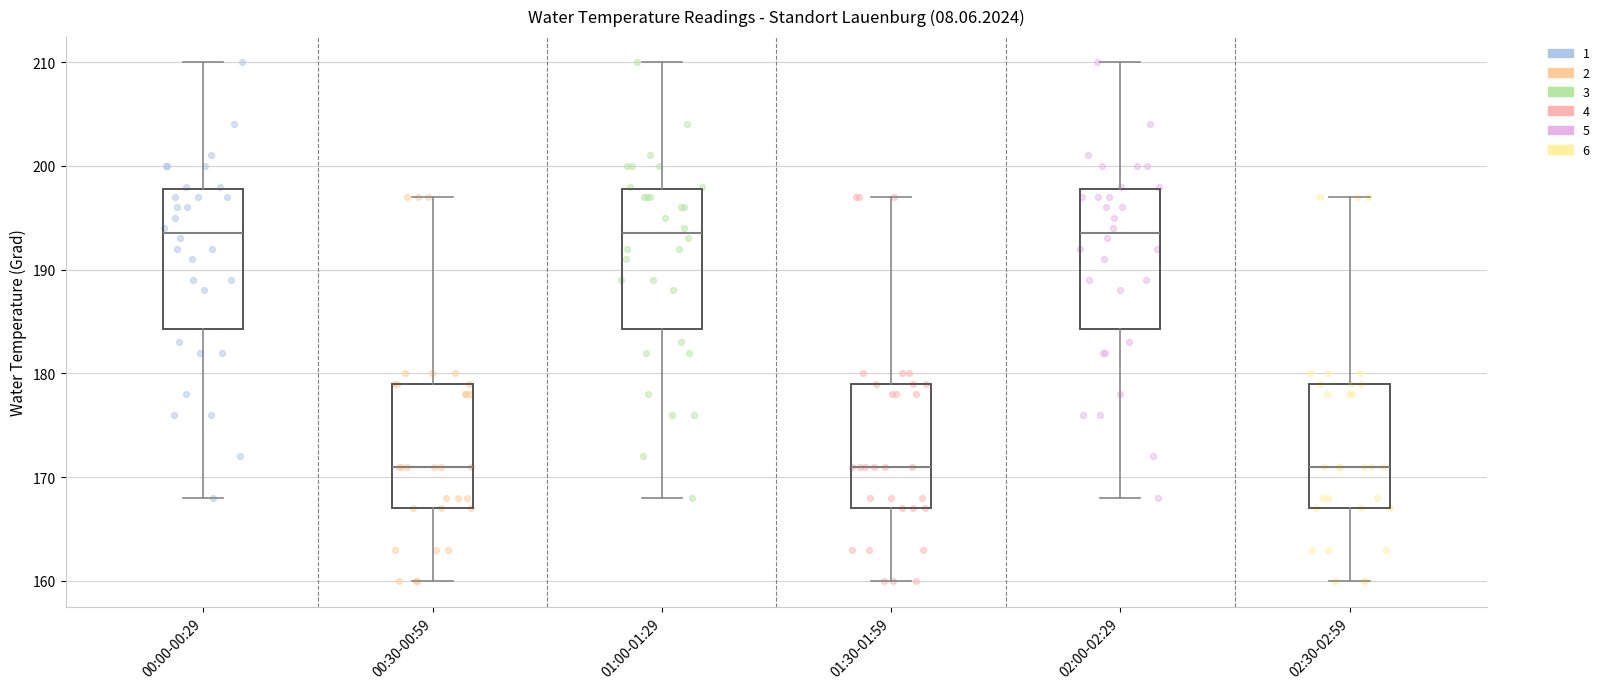

Reading left to right, read every box against the y-axis: the position of its median line, the range the box covers, and the ends of its whiskers. The values are not printed on the chart, so give them approximately, as read against the axis.

00:00-00:29: median 194, box 184 to 198, whiskers 168 to 210
00:30-00:59: median 171, box 167 to 179, whiskers 160 to 197
01:00-01:29: median 194, box 184 to 198, whiskers 168 to 210
01:30-01:59: median 171, box 167 to 179, whiskers 160 to 197
02:00-02:29: median 194, box 184 to 198, whiskers 168 to 210
02:30-02:59: median 171, box 167 to 179, whiskers 160 to 197